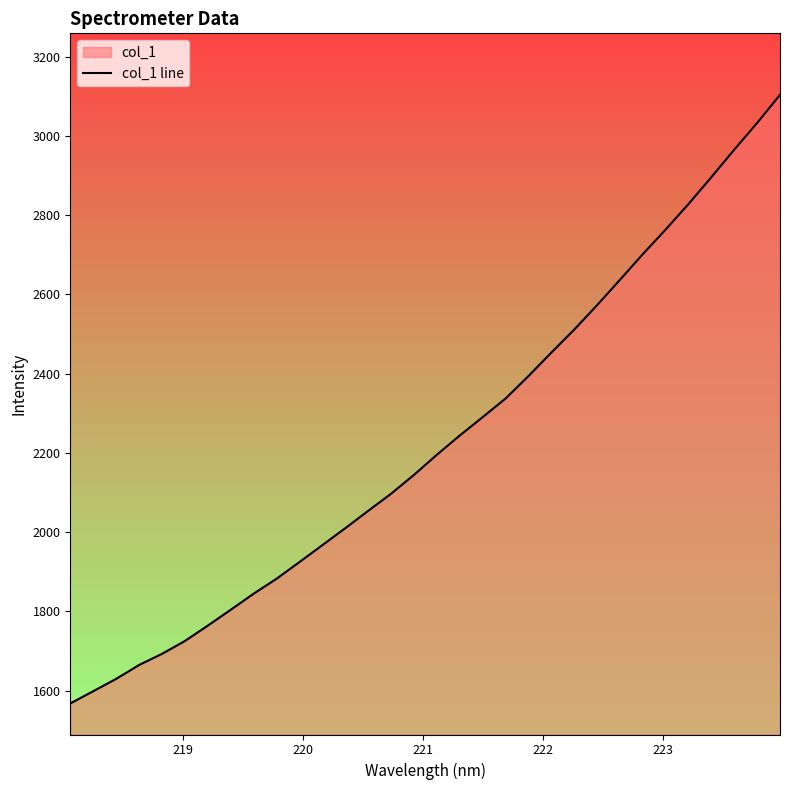

What is the average value?

2227.7